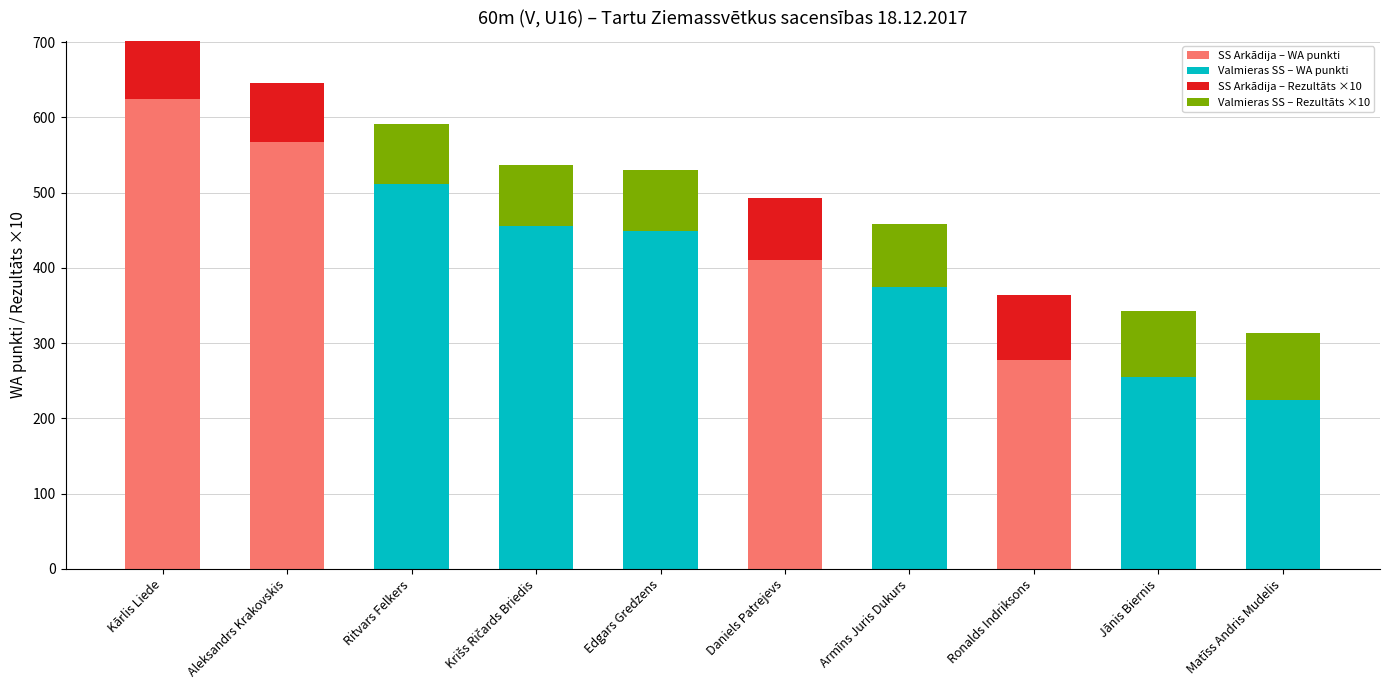

At which category is the sum across all series the highest?

Kārlis Liede